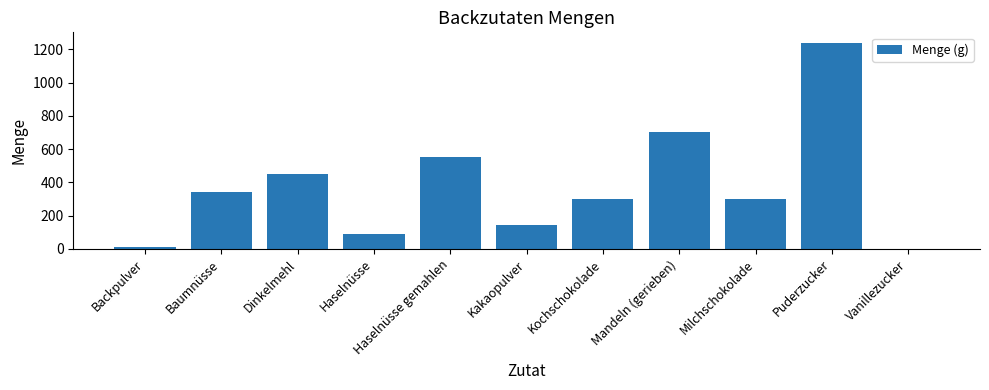

Are the bars horizontal?

No